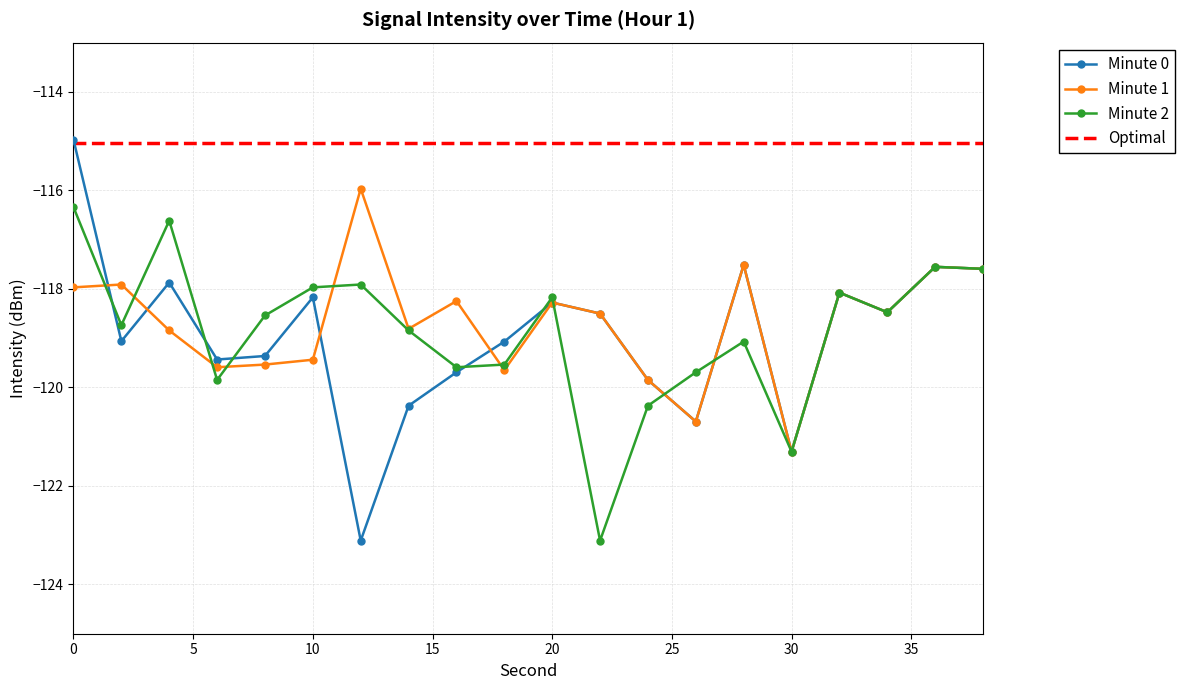

True or false: Optimal and Minute 1 cross at least once.

False